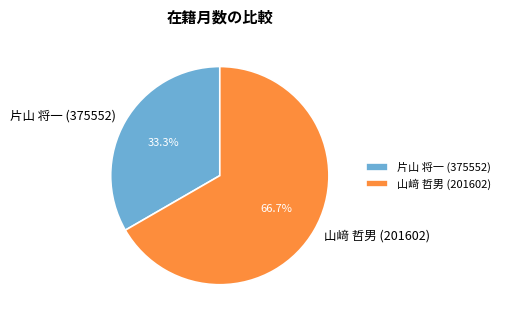

Which category accounts for the majority?

山﨑 哲男 (201602)